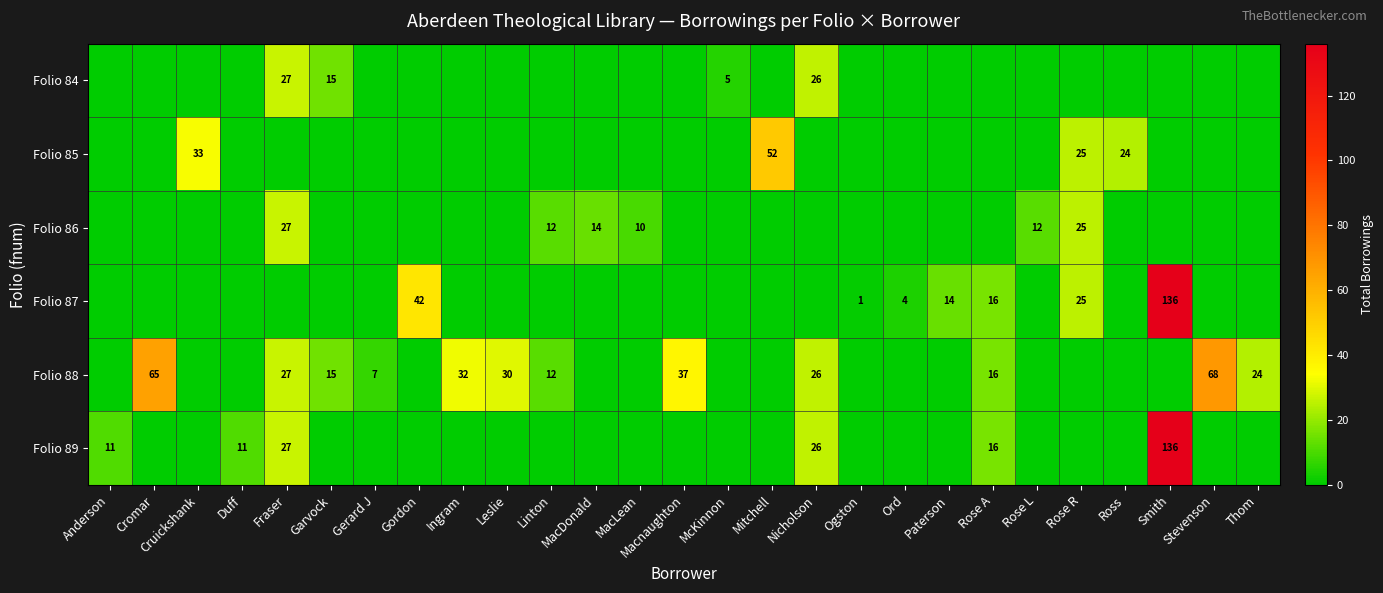

The row_1 series shows 33 at Cruickshank. True or false?

True